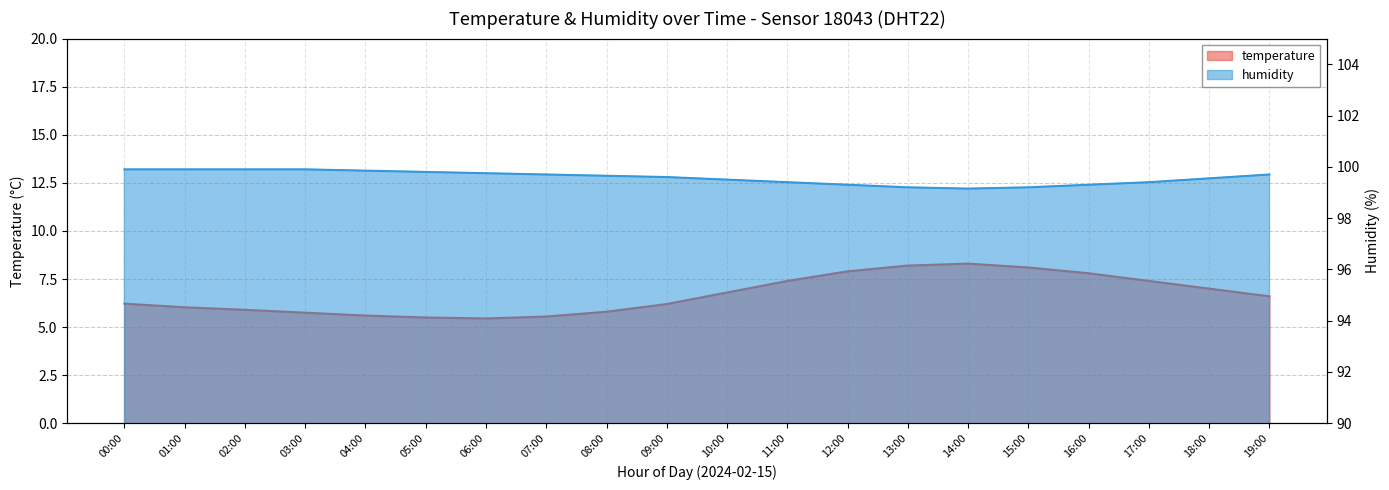

Where is the first local maximum for temperature?

14:00